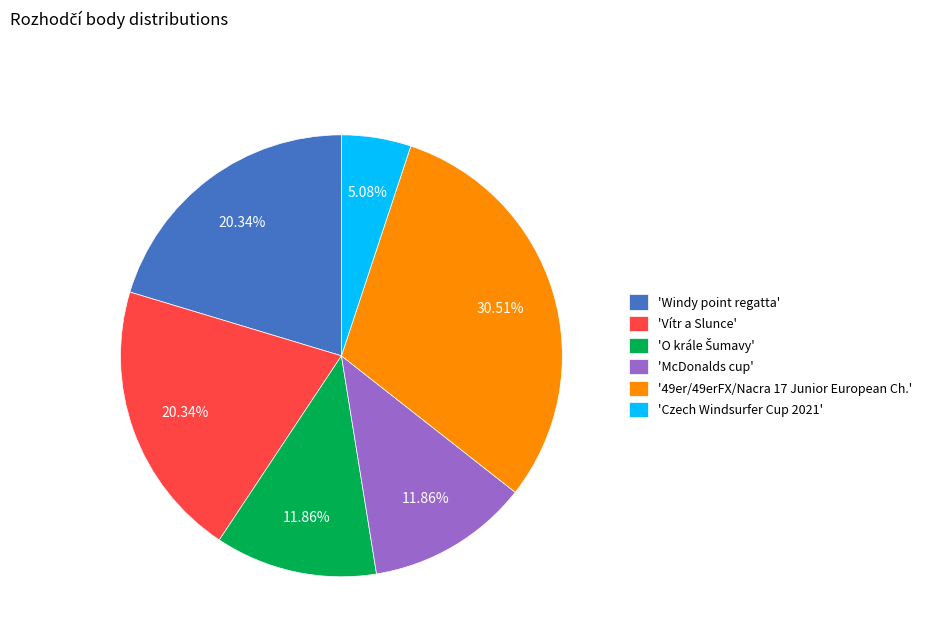

Is there a majority slice in this chart?

No